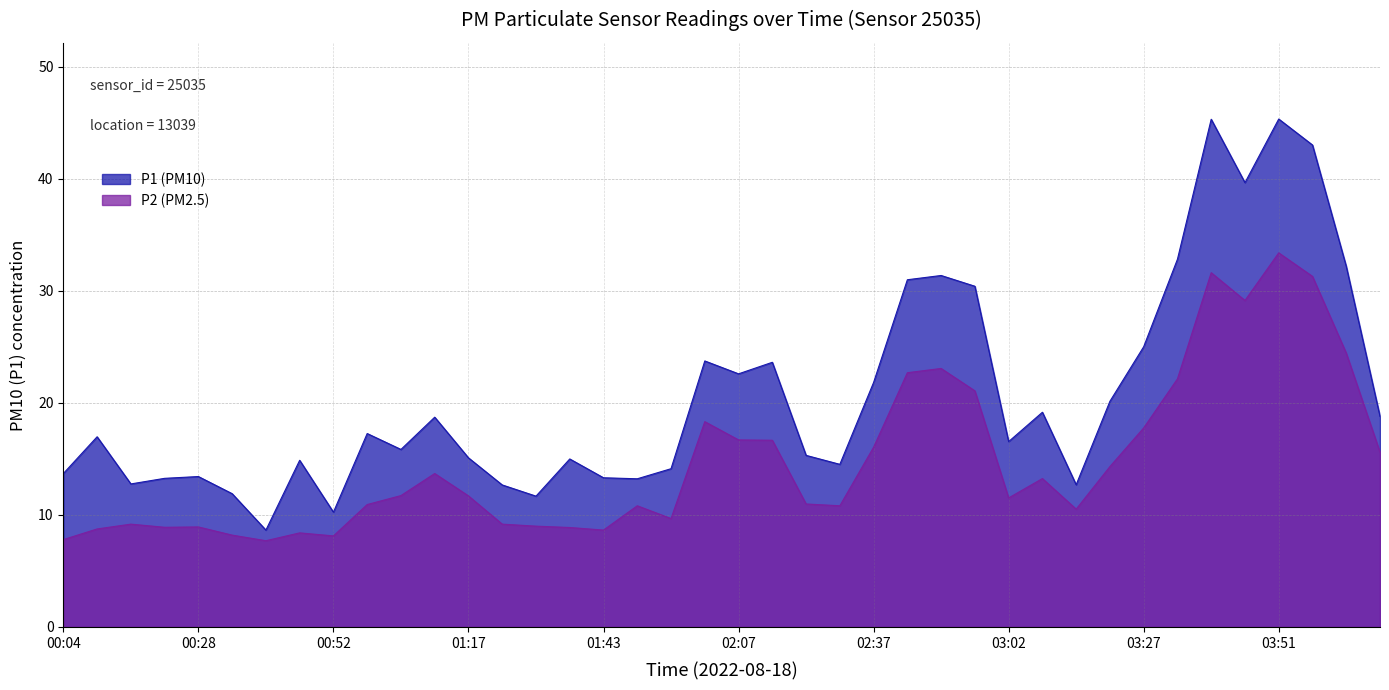

What is the sum of the P2 values at 04:09 and 00:40?

23.3